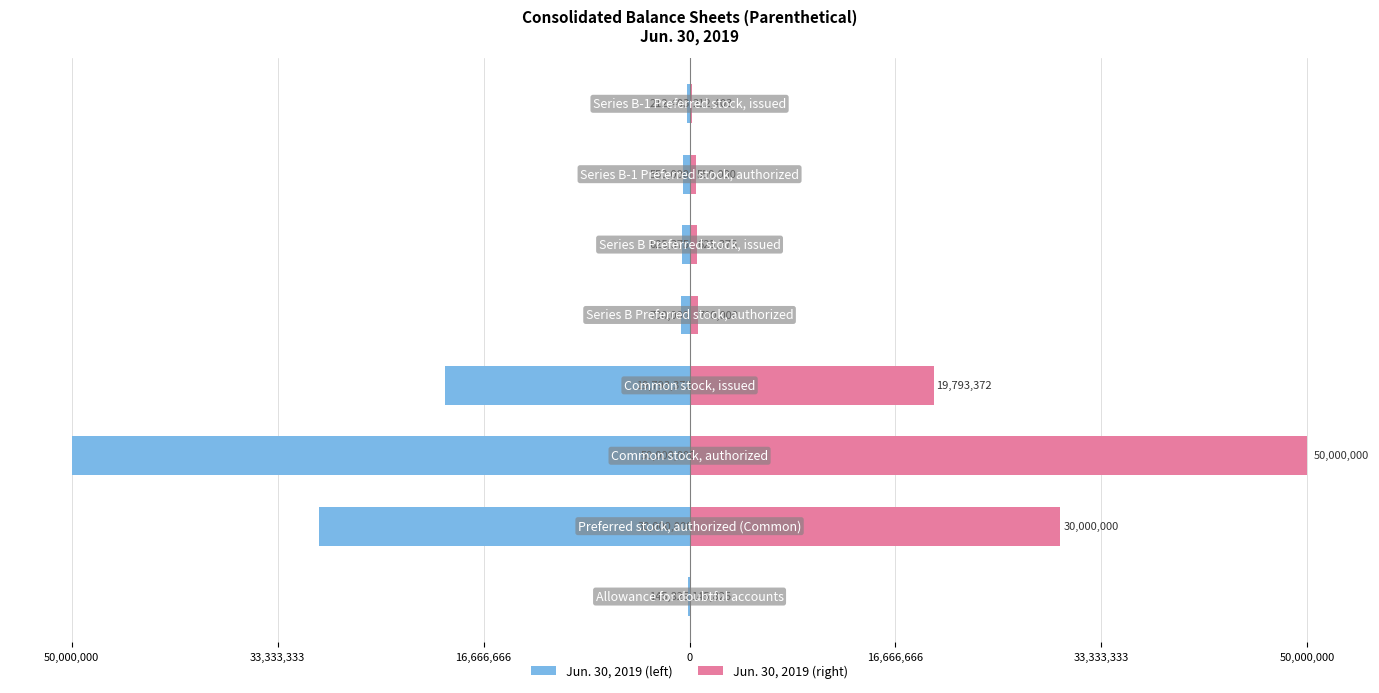

How many bars are there in each group?

2